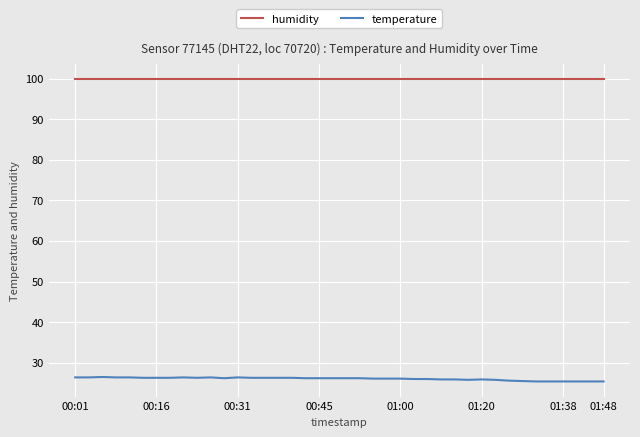

Which series has the largest total across all categories?

humidity